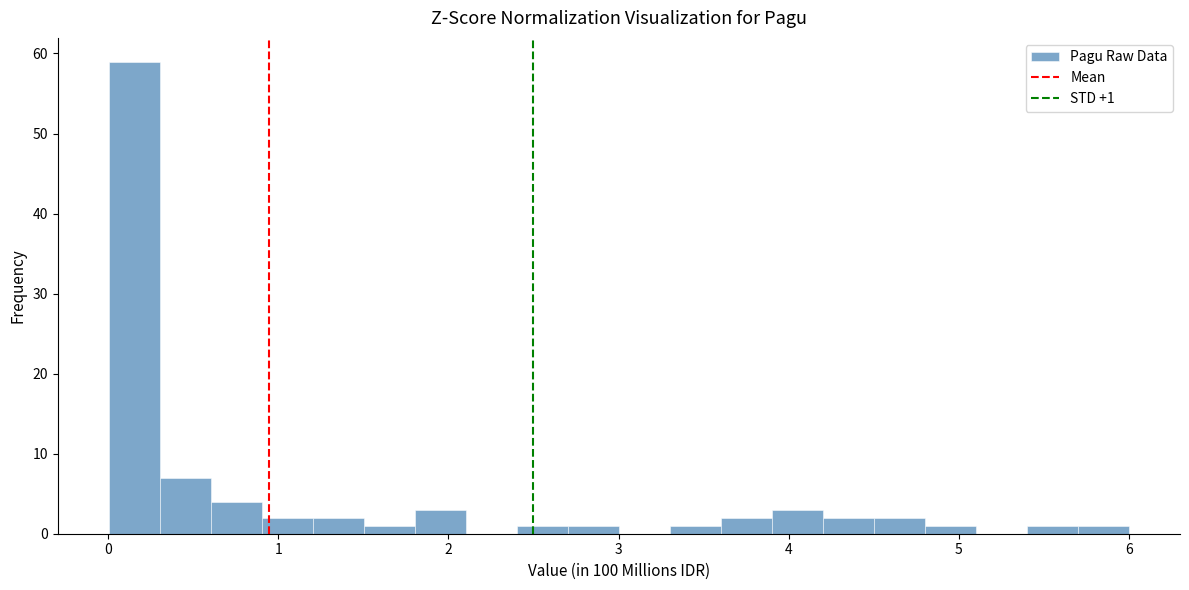

Read against the x-axis, roughly where is the centre of the tallest bar?

0.2